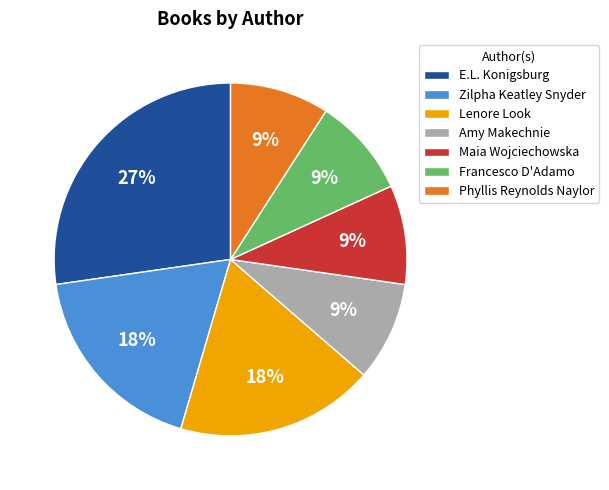

Is there a majority slice in this chart?

No